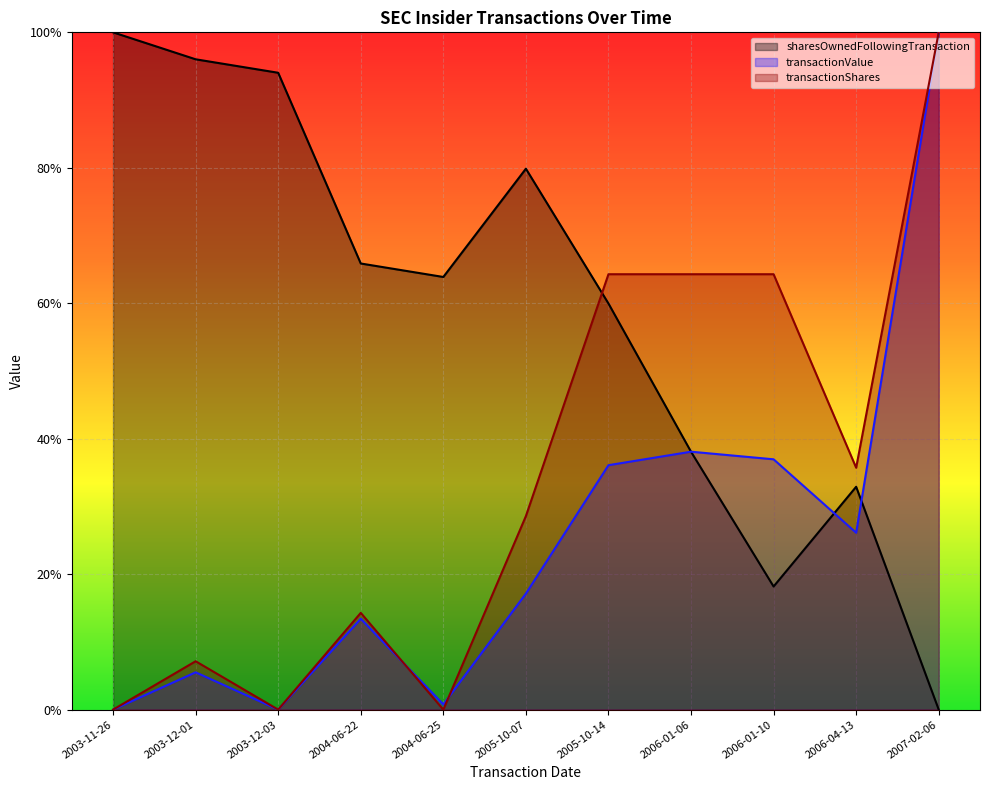

Which series ends up on top after the final intersection of sharesOwnedFollowingTransaction and transactionValue?

transactionValue